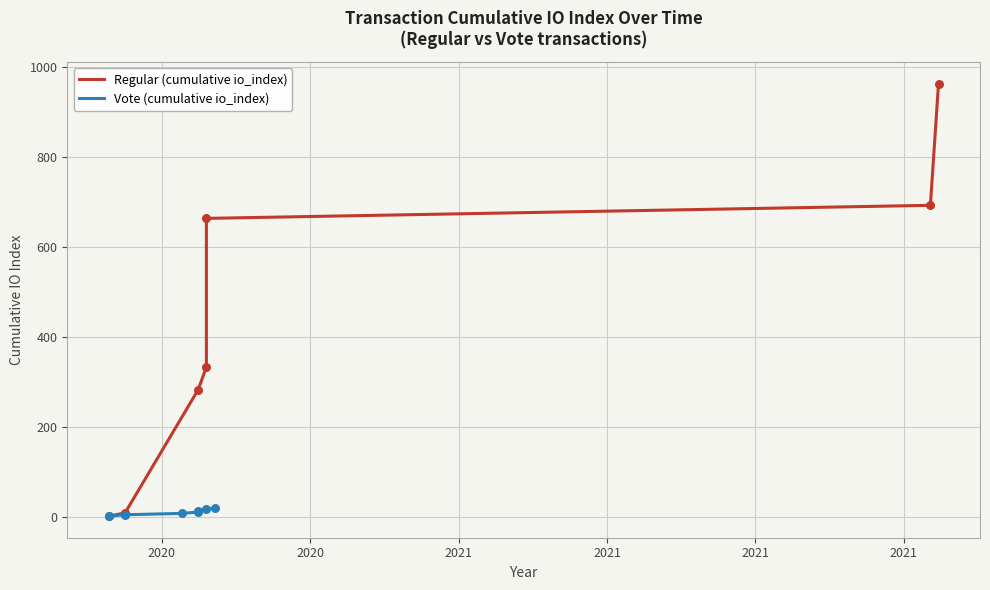

Which series has the widest spread of Y values?

Regular (cumulative io_index)